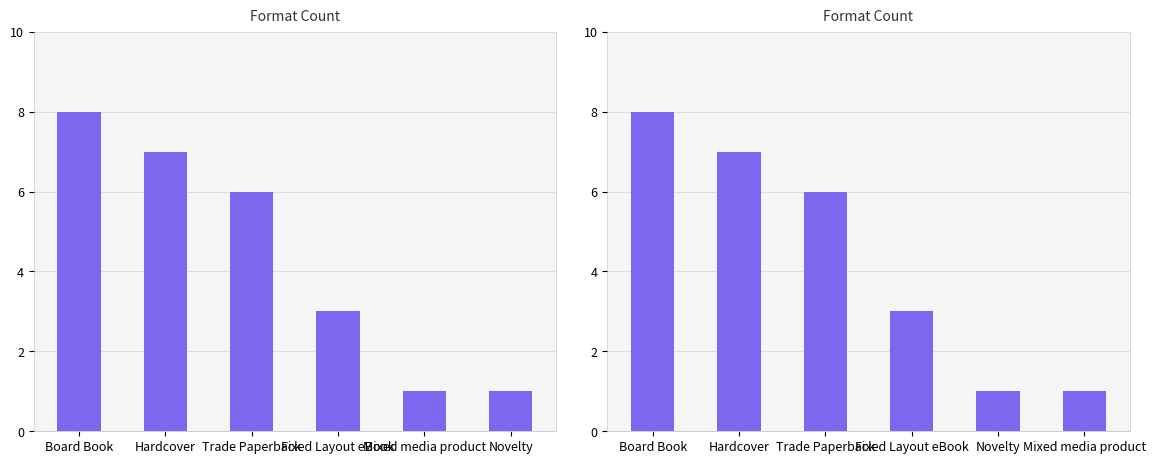

What is the sum of all values?

26